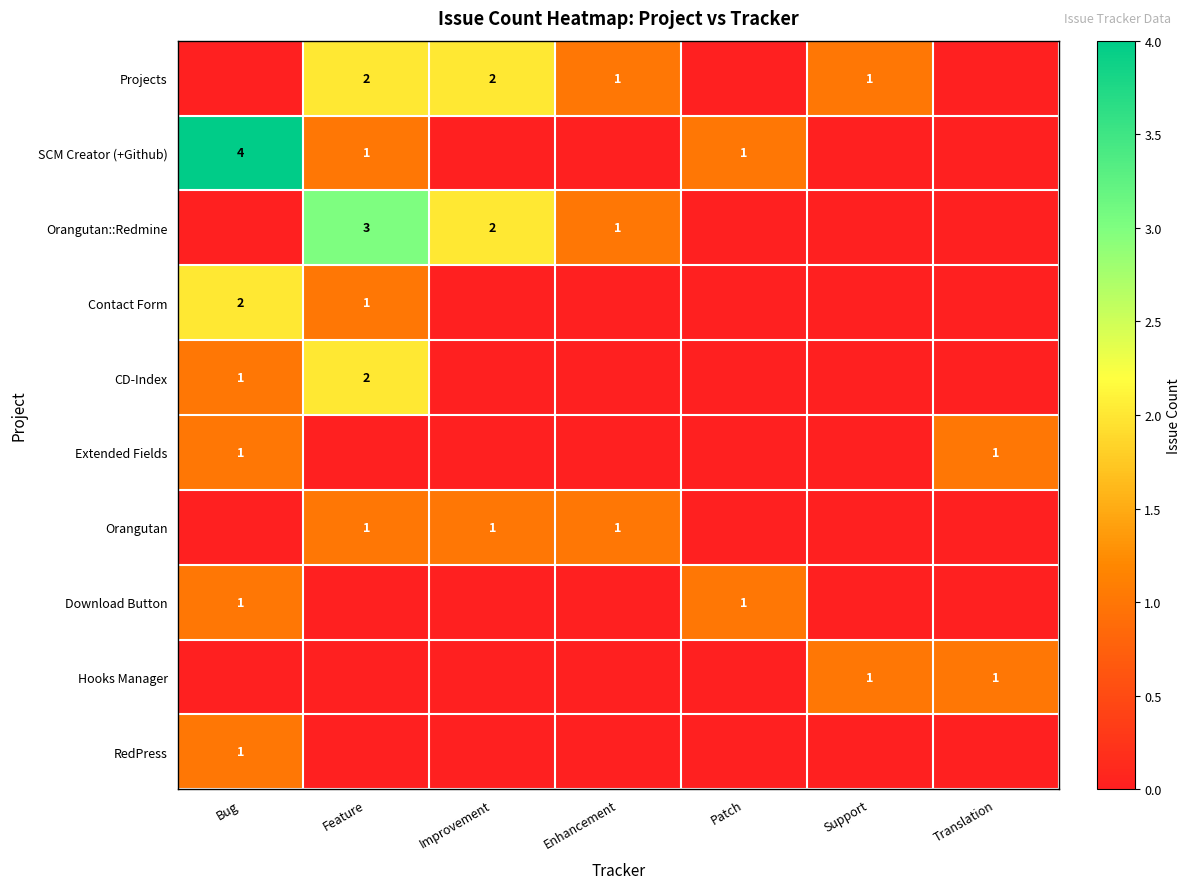

The value of Orangutan::Redmine at Improvement is 1. True or false?

False